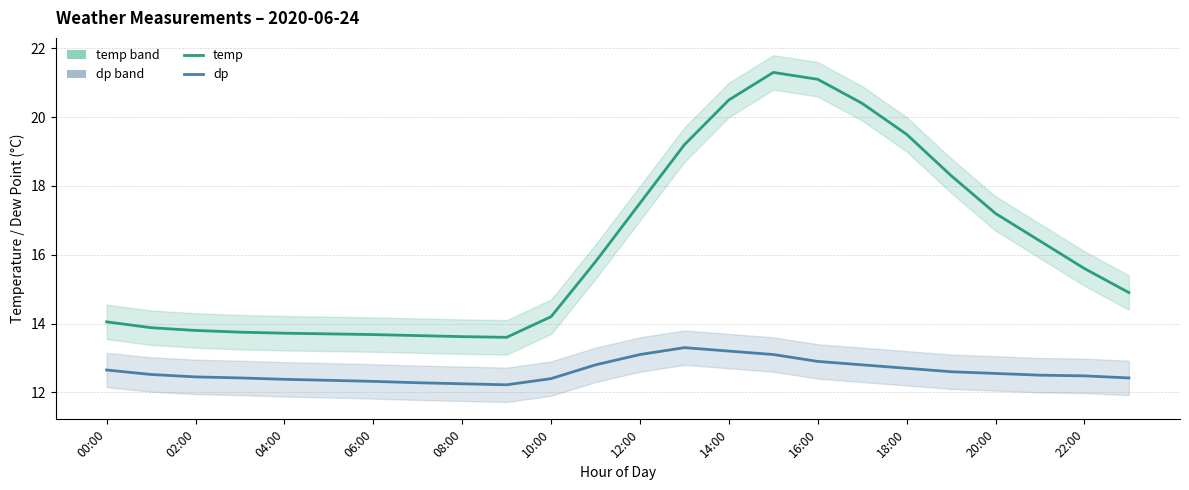

How many lines are shown in the chart?

2